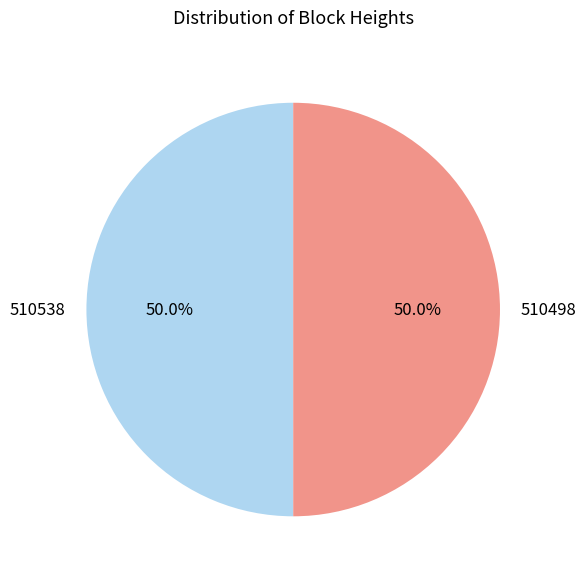

What portion of the pie excludes 510498?

50.0%